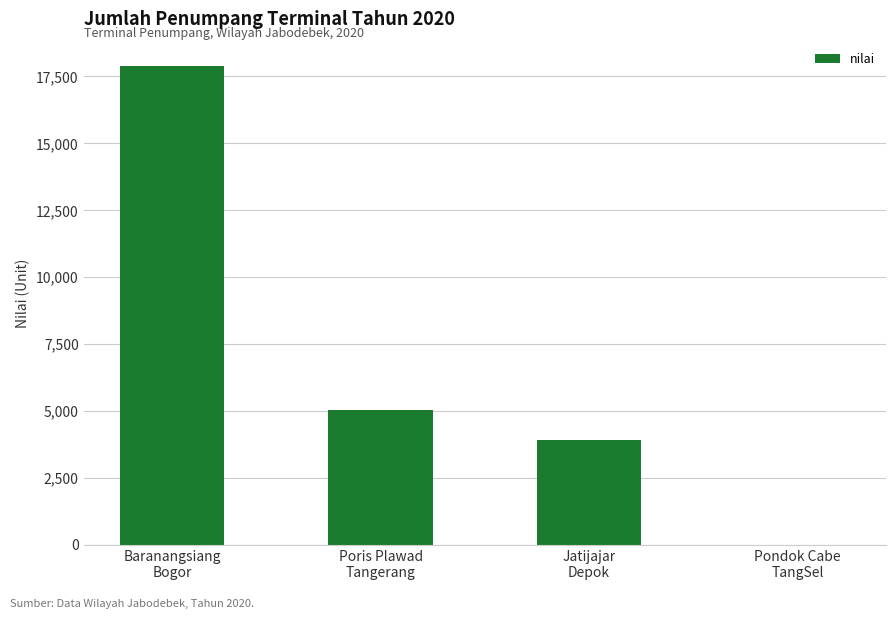

Reading left to right, extract all data points from this chart.

17905	5052	3912	0